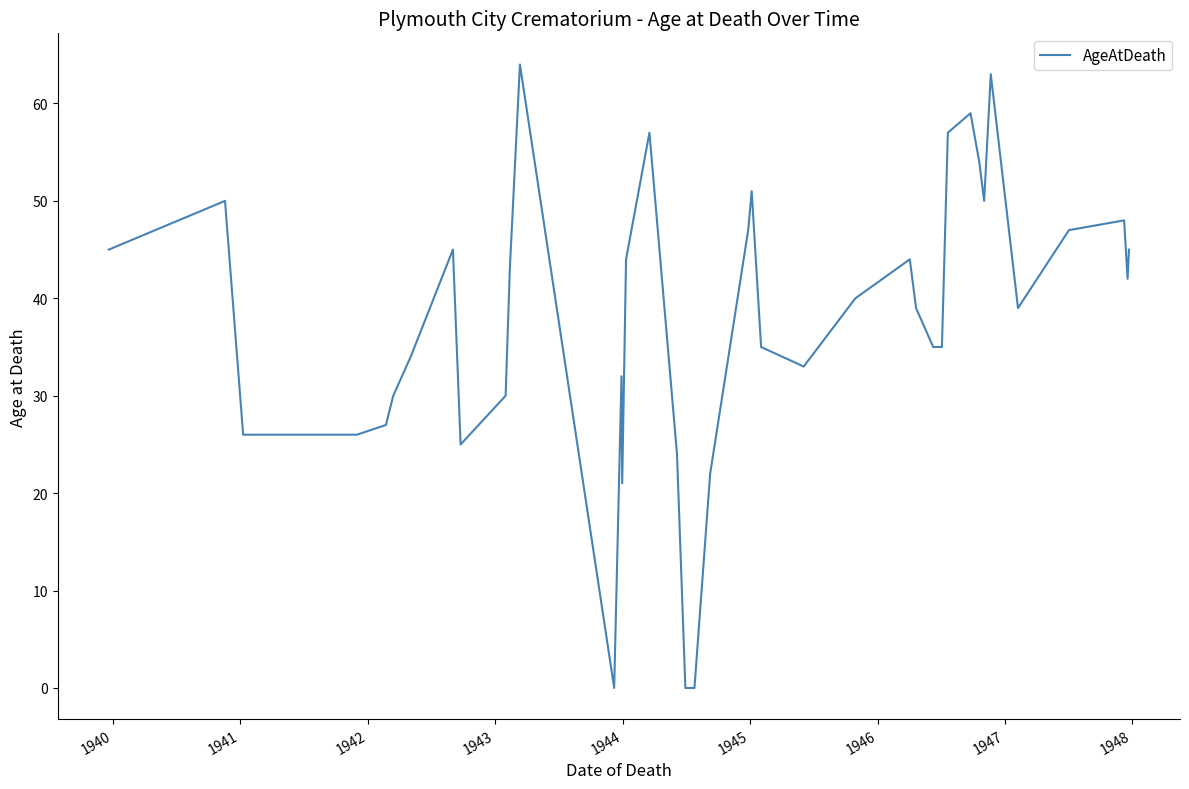

What is the maximum value shown in the chart?

64